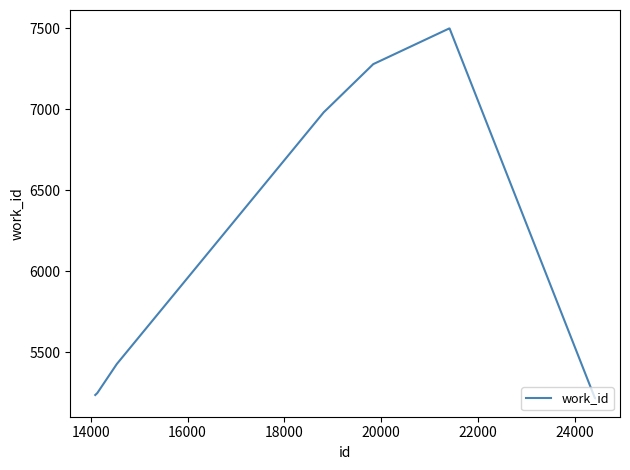

What is the difference between the maximum and minimum values?

2283